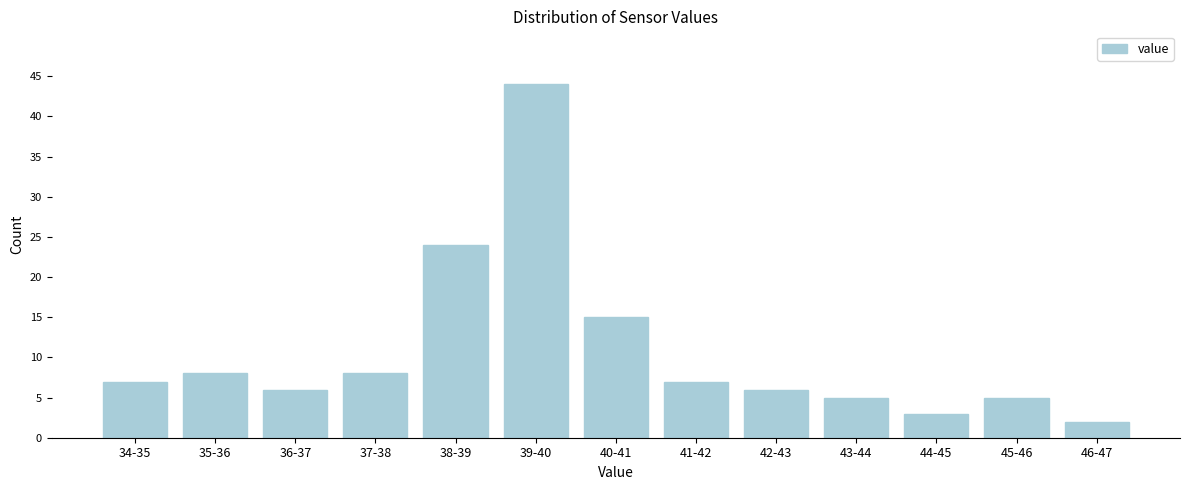

Reading right to left, what are all the values shown in this chart?

46-47=2	45-46=5	44-45=3	43-44=5	42-43=6	41-42=7	40-41=15	39-40=44	38-39=24	37-38=8	36-37=6	35-36=8	34-35=7